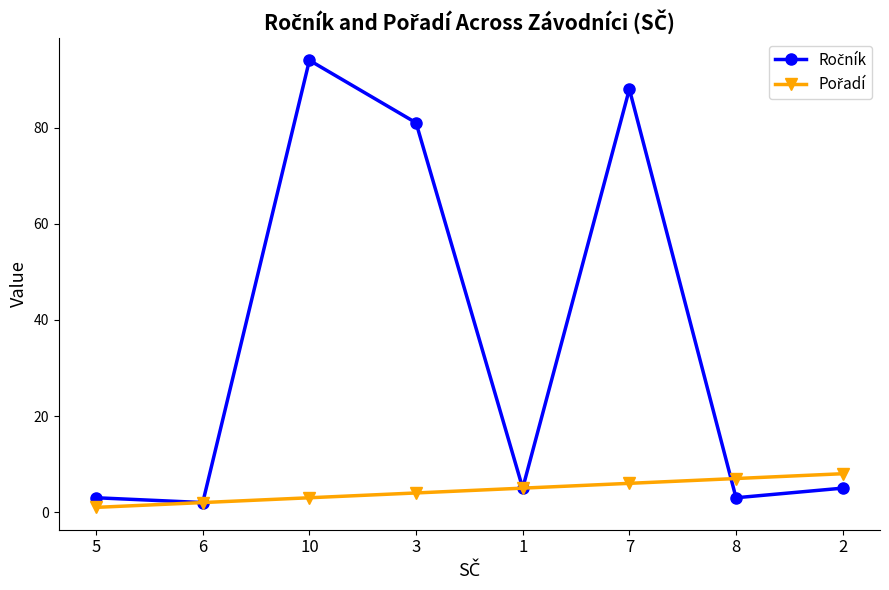

What is the greatest value displayed?

94